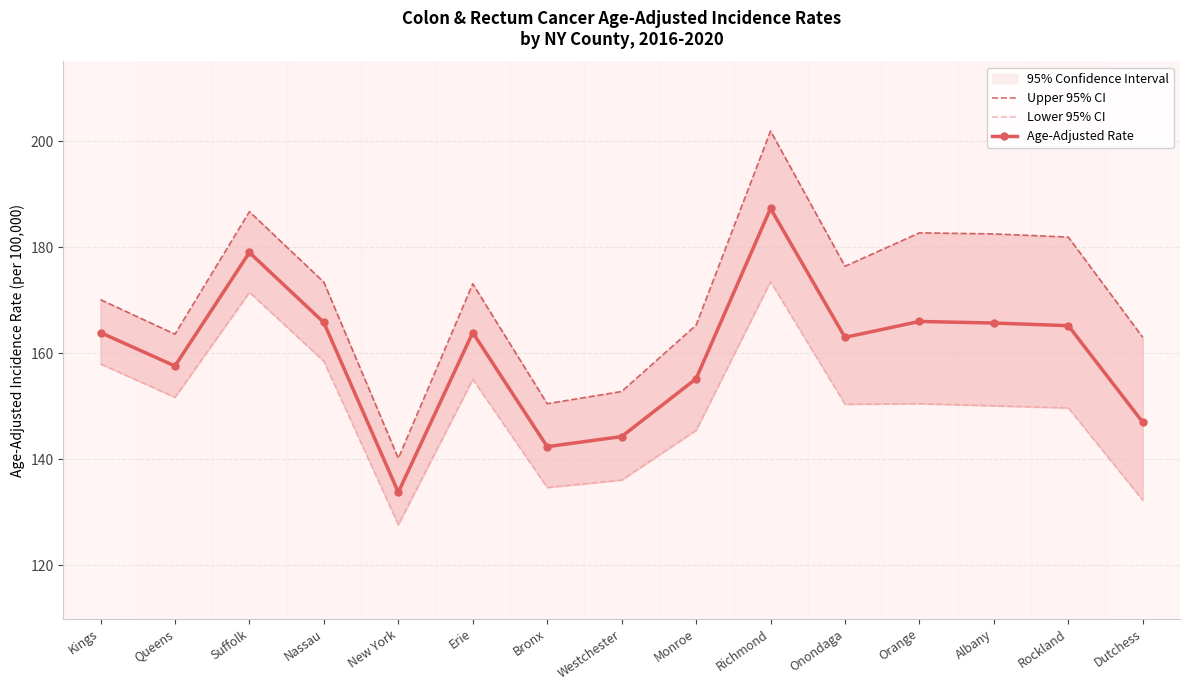

Between Richmond and Orange, which series saw the biggest shift?

Lower 95% CI